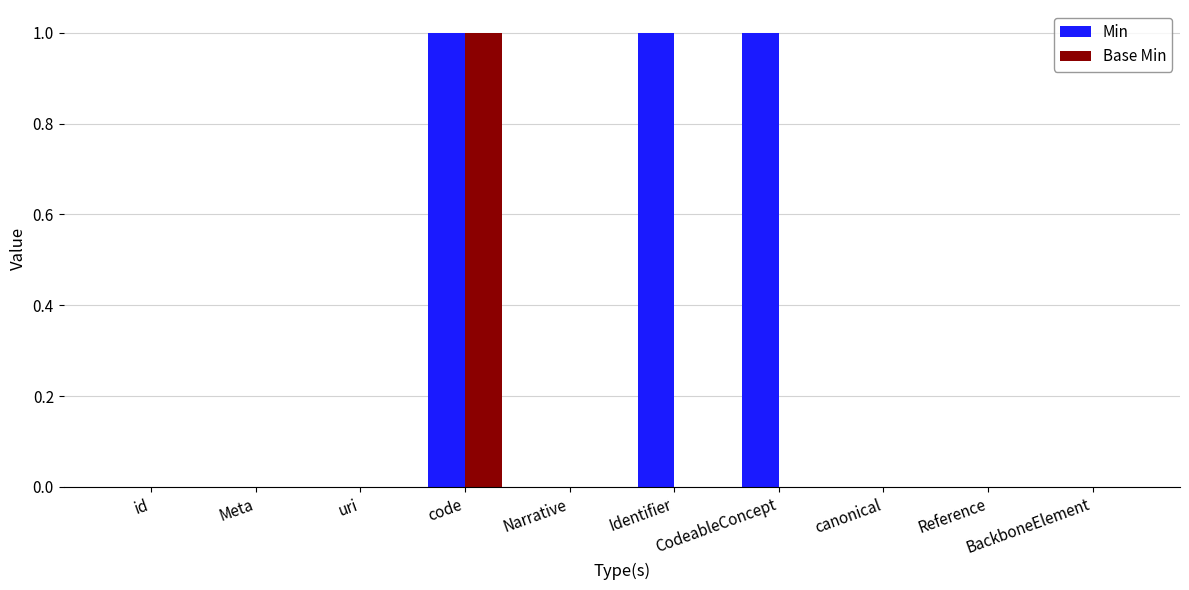

Which series has the largest total across all categories?

Min